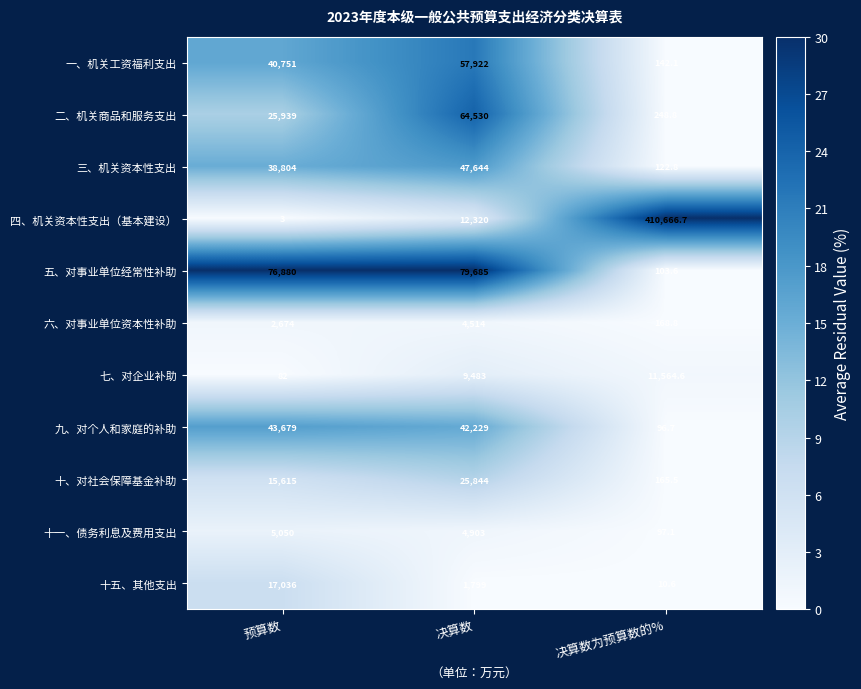

What value does the 三、机关资本性支出 series have at 预算数?

38804.0